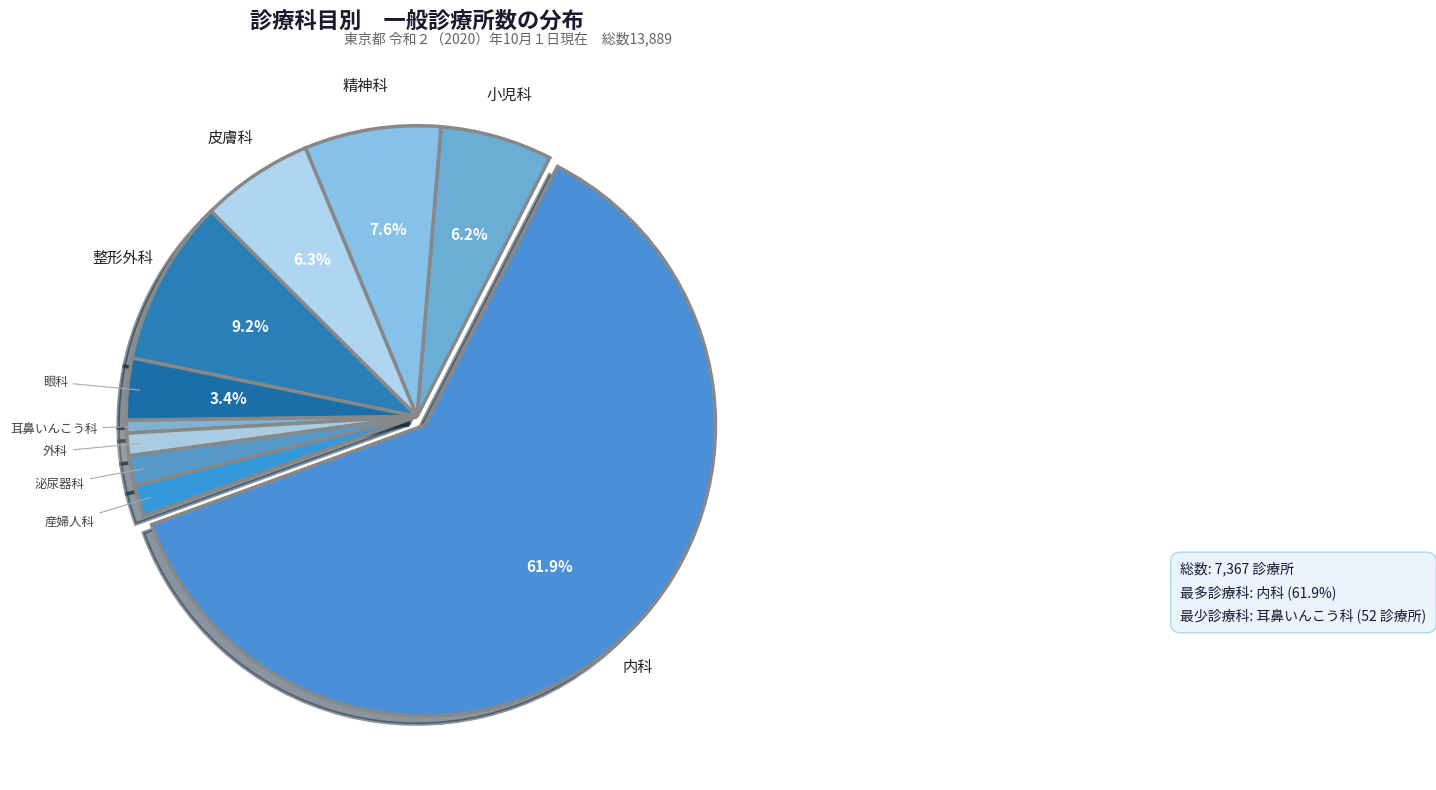

Rank the categories by value from highest to lowest.

内科, 整形外科, 精神科, 皮膚科, 小児科, 眼科, 産婦人科, 泌尿器科, 外科, 耳鼻いんこう科